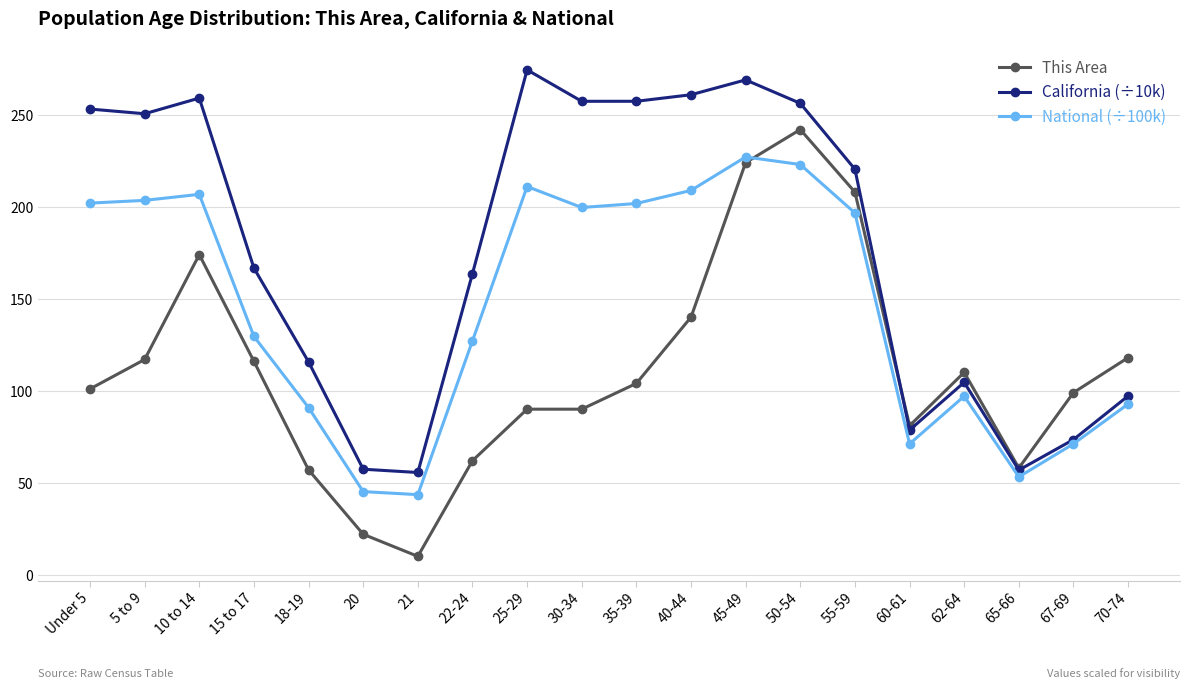

How many categories are shown in the chart?

20